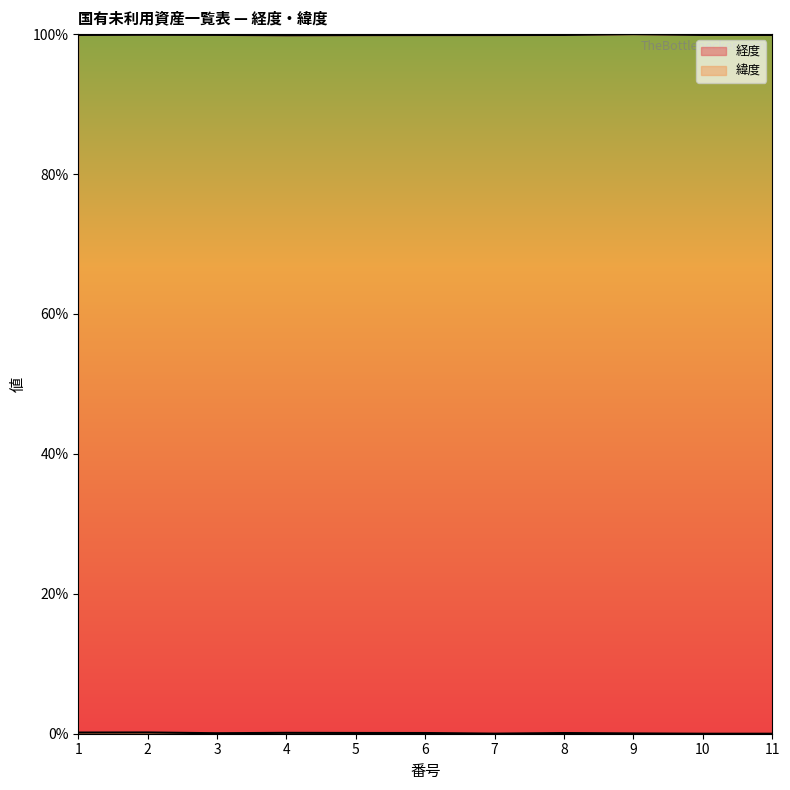

How many lines are shown in the chart?

2